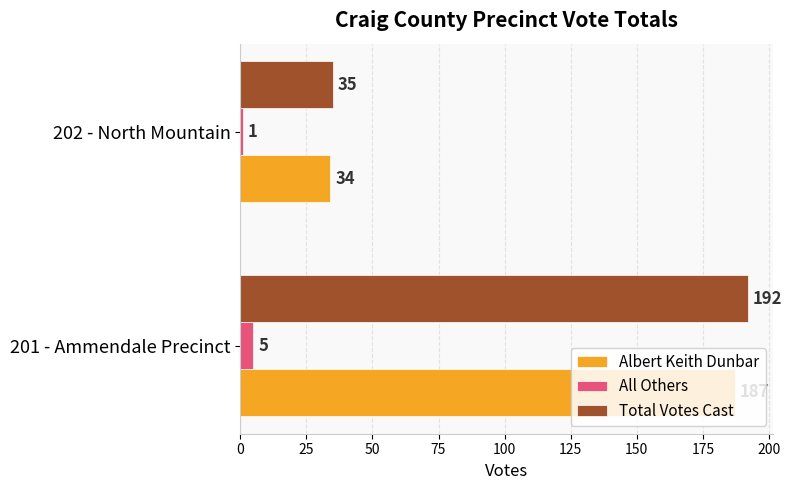

Is the value of All Others at 201 - Ammendale Precinct greater than the value of Albert Keith Dunbar at 202 - North Mountain?

No